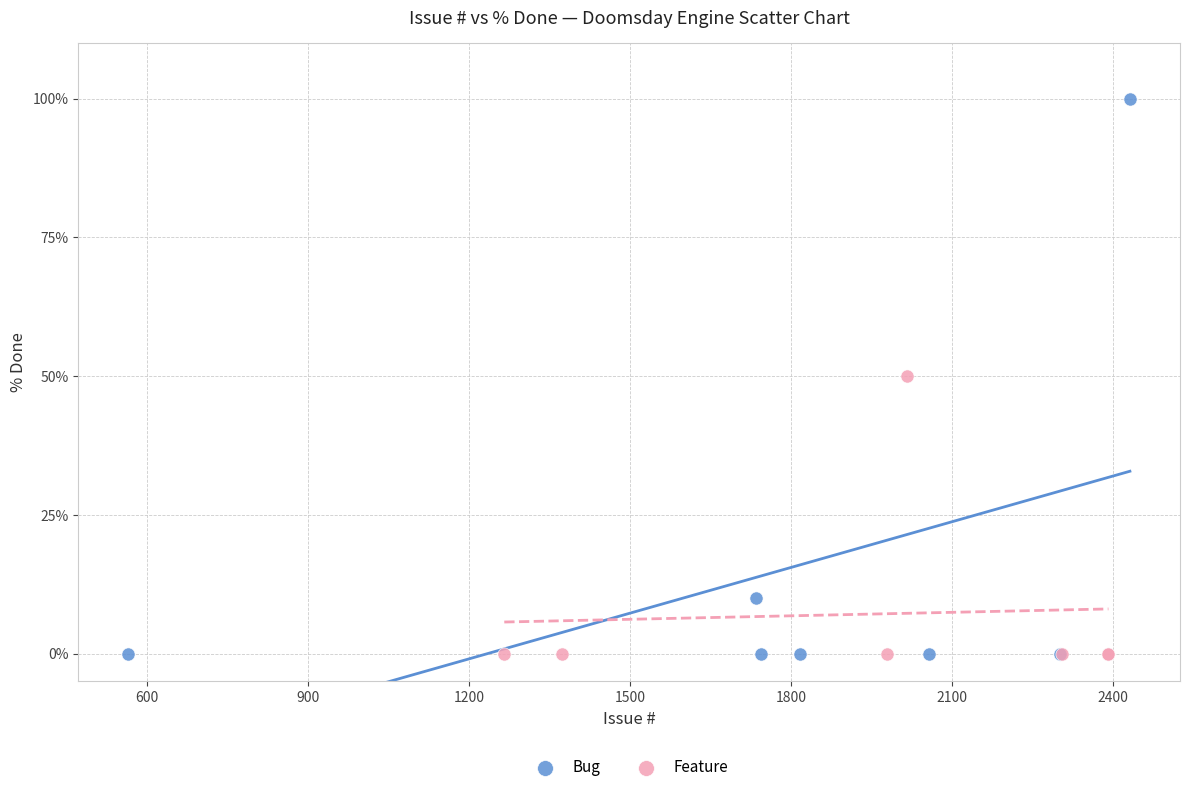

What are all the series names shown in the legend?

Bug, Feature